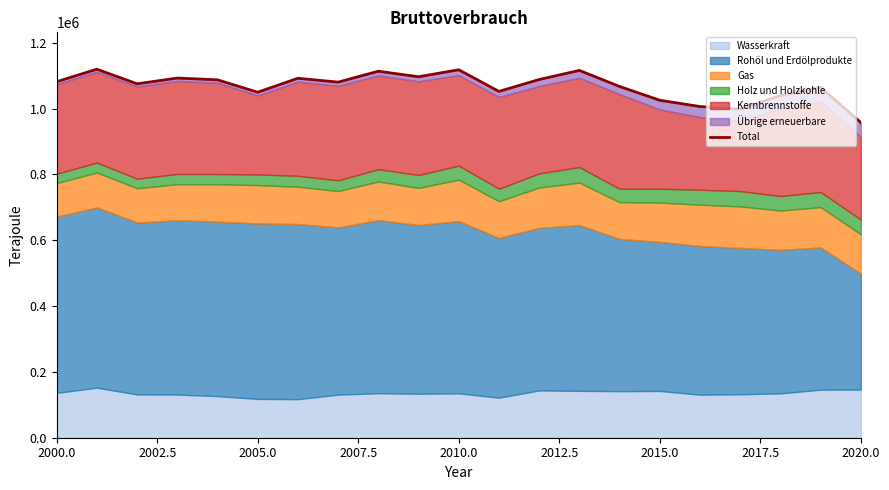

Which has a higher value, 2007.5 or 2020.0?

2020.0